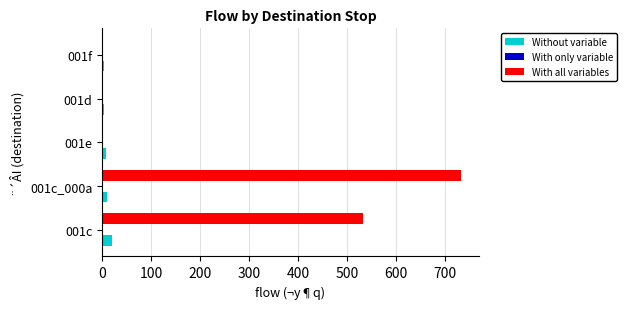

At which label does With all variables reach its peak?

001c_000a